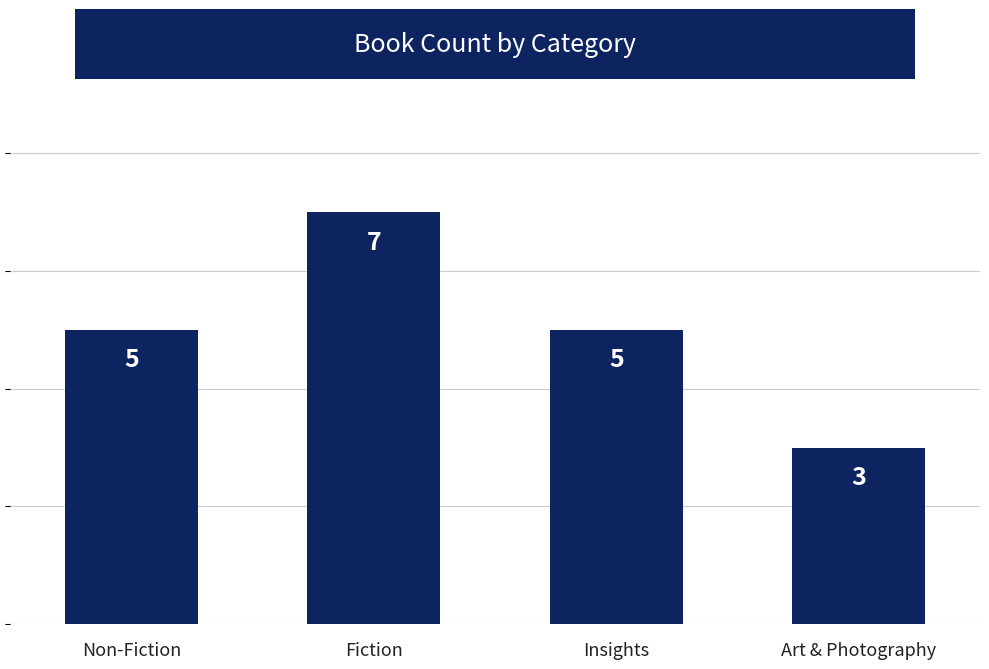

What is the change in value from Non-Fiction to Fiction?

+2